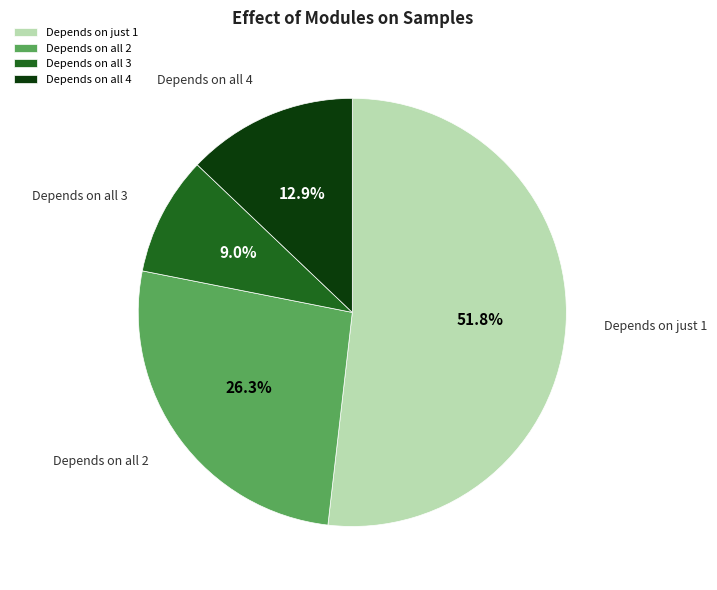

To the nearest percent, what is the difference between the largest and smallest slice percentages?

43%